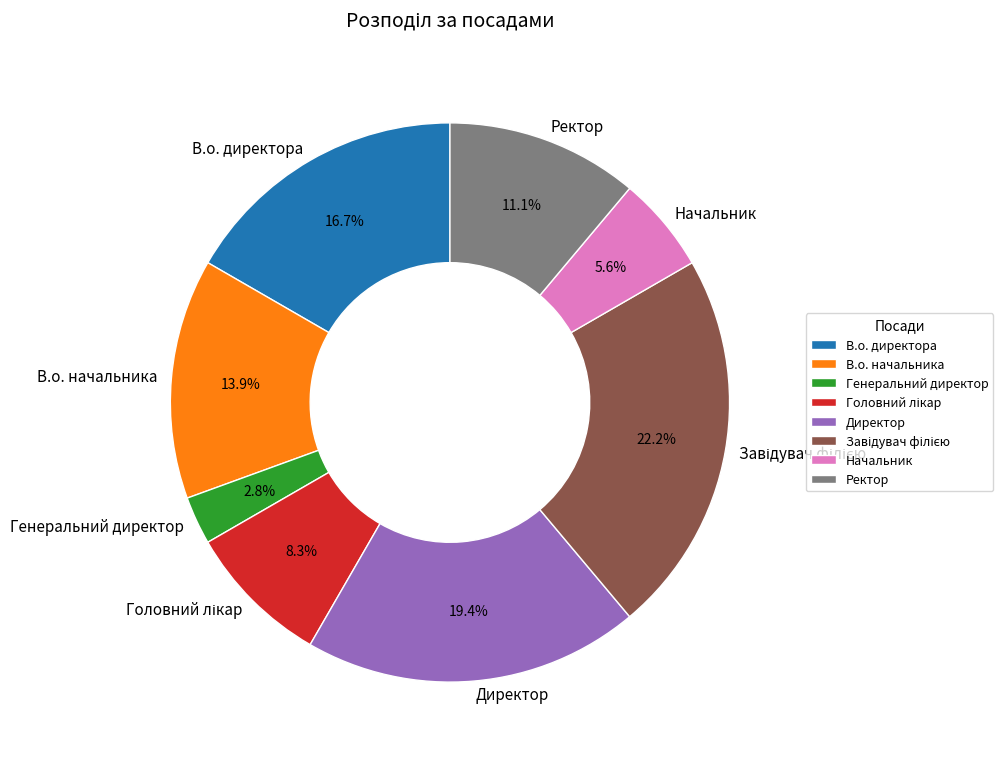

Which has a higher value, Ректор or Генеральний директор?

Ректор